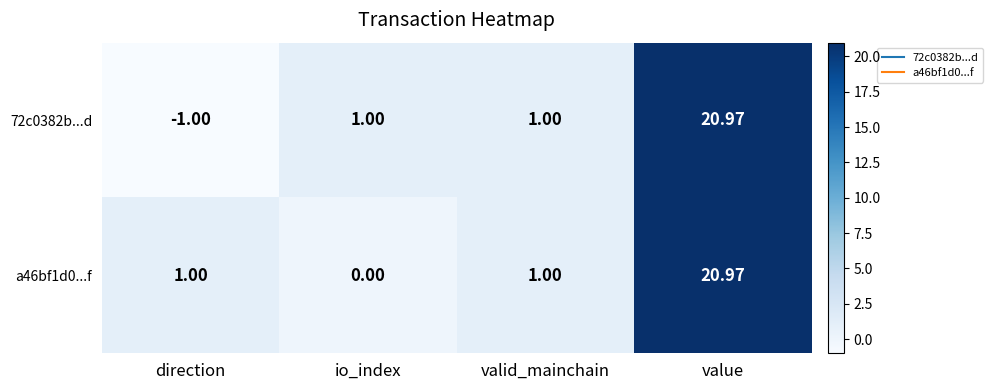

At which category does the chart reach its peak across all series?

value